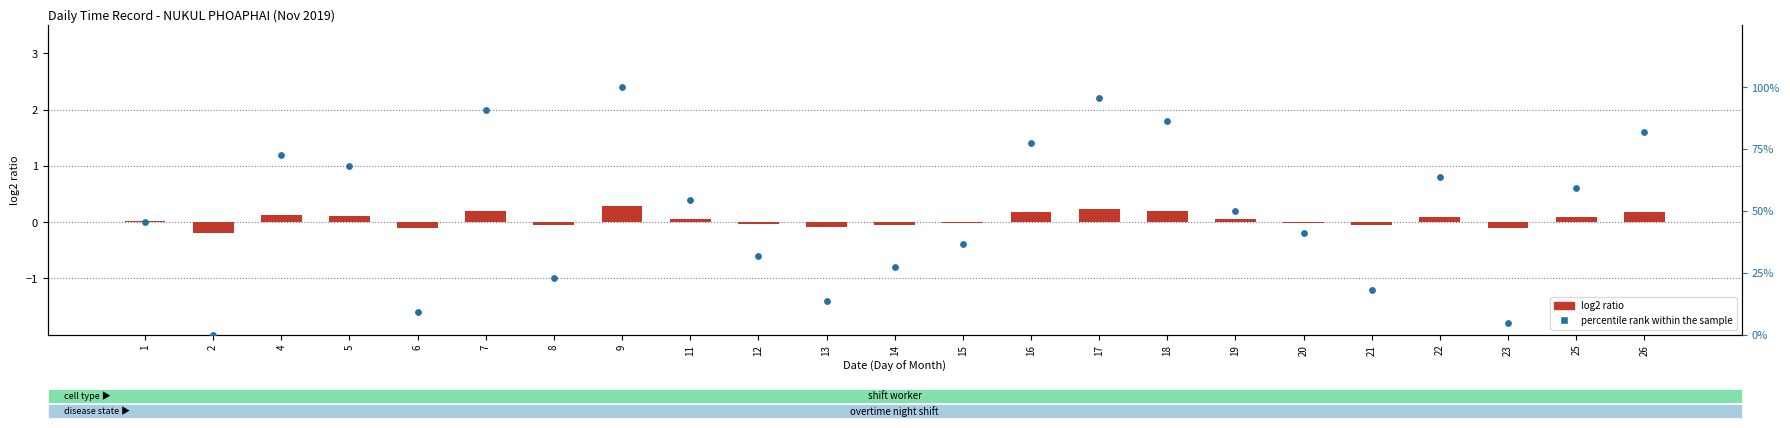

At how many categories does at least one series exceed 7?

21